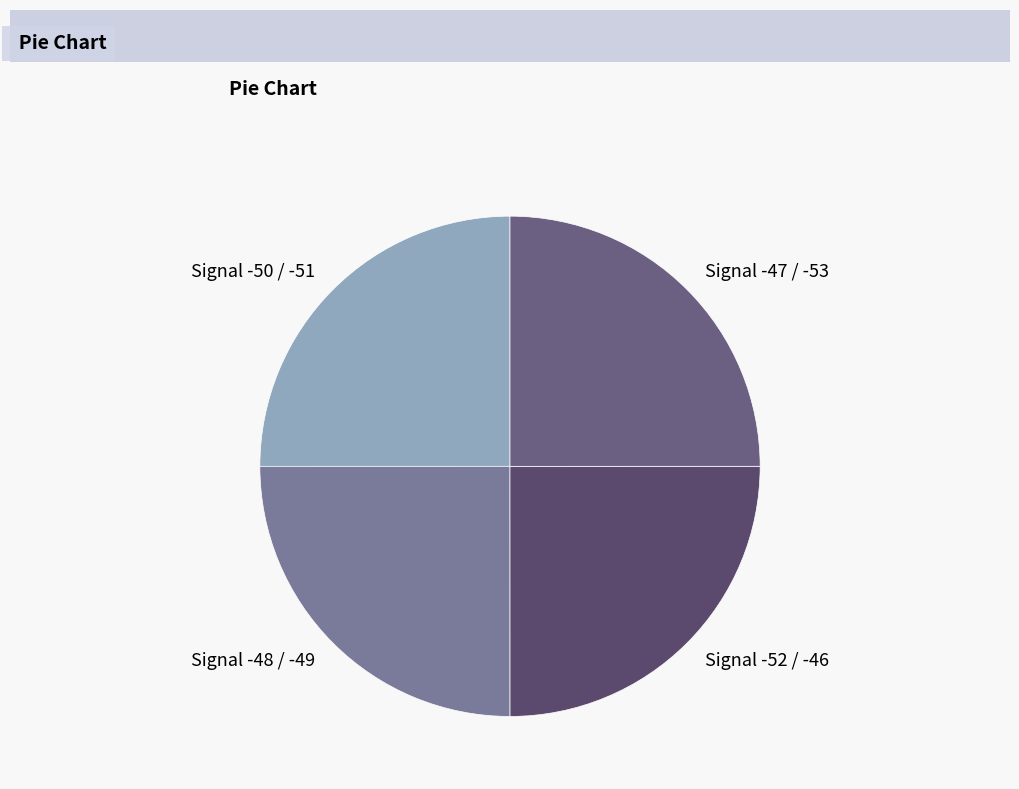

Is Signal -48 / -49 the majority of the pie?

No